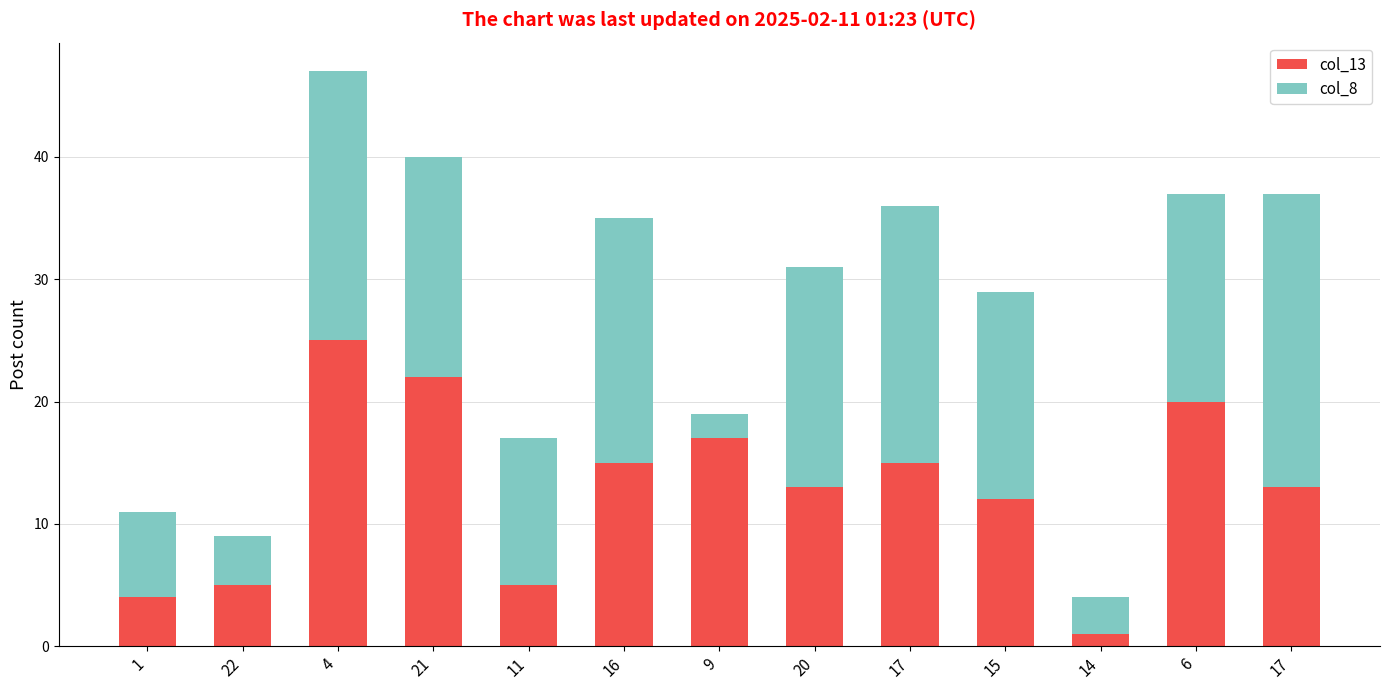

List the series in order of their peak value, highest first.

col_13, col_8